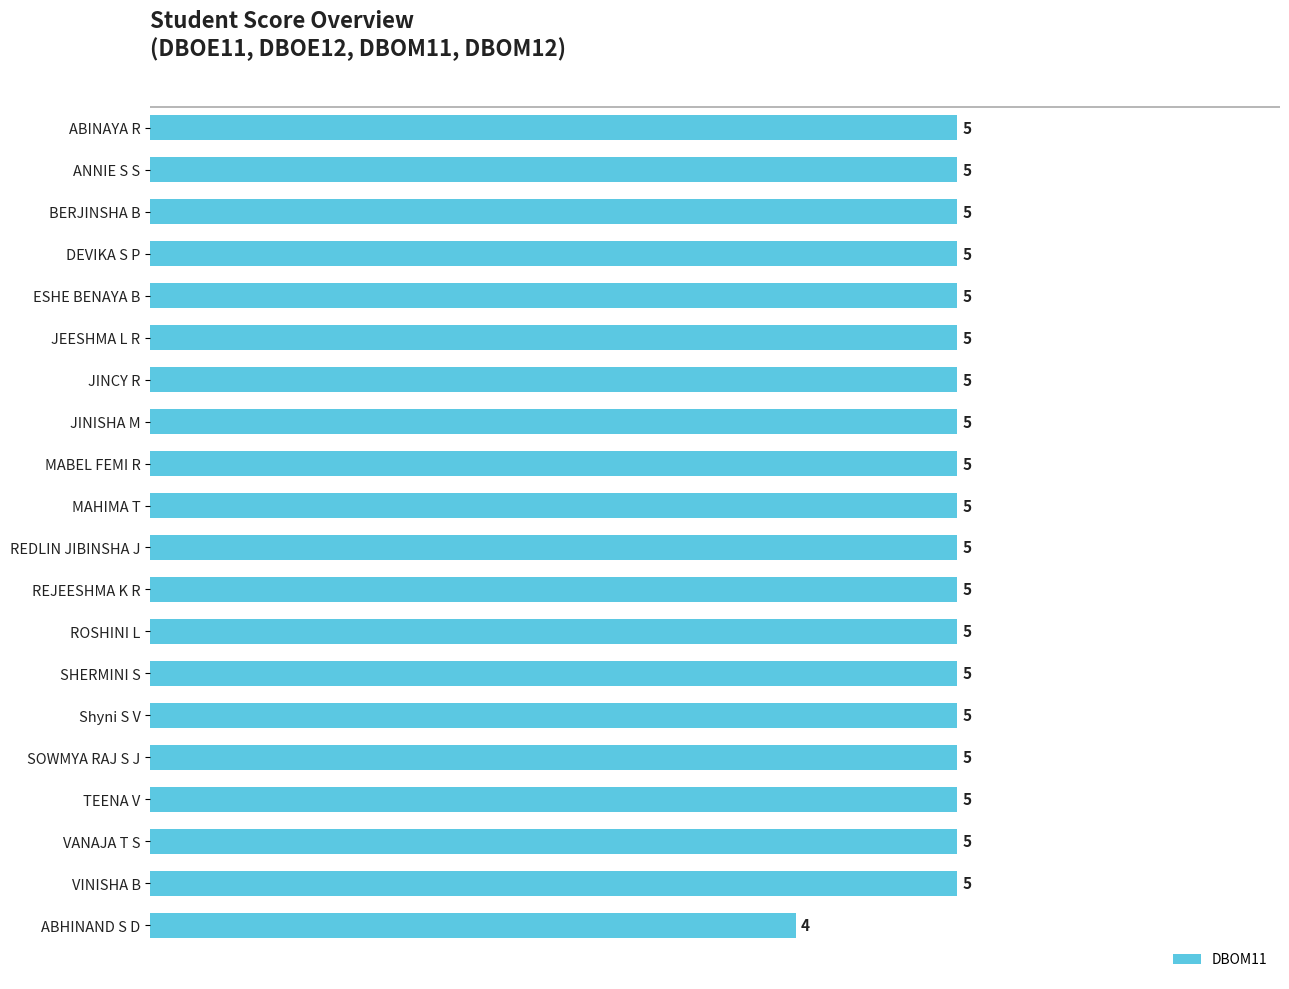

What is the average value?

5